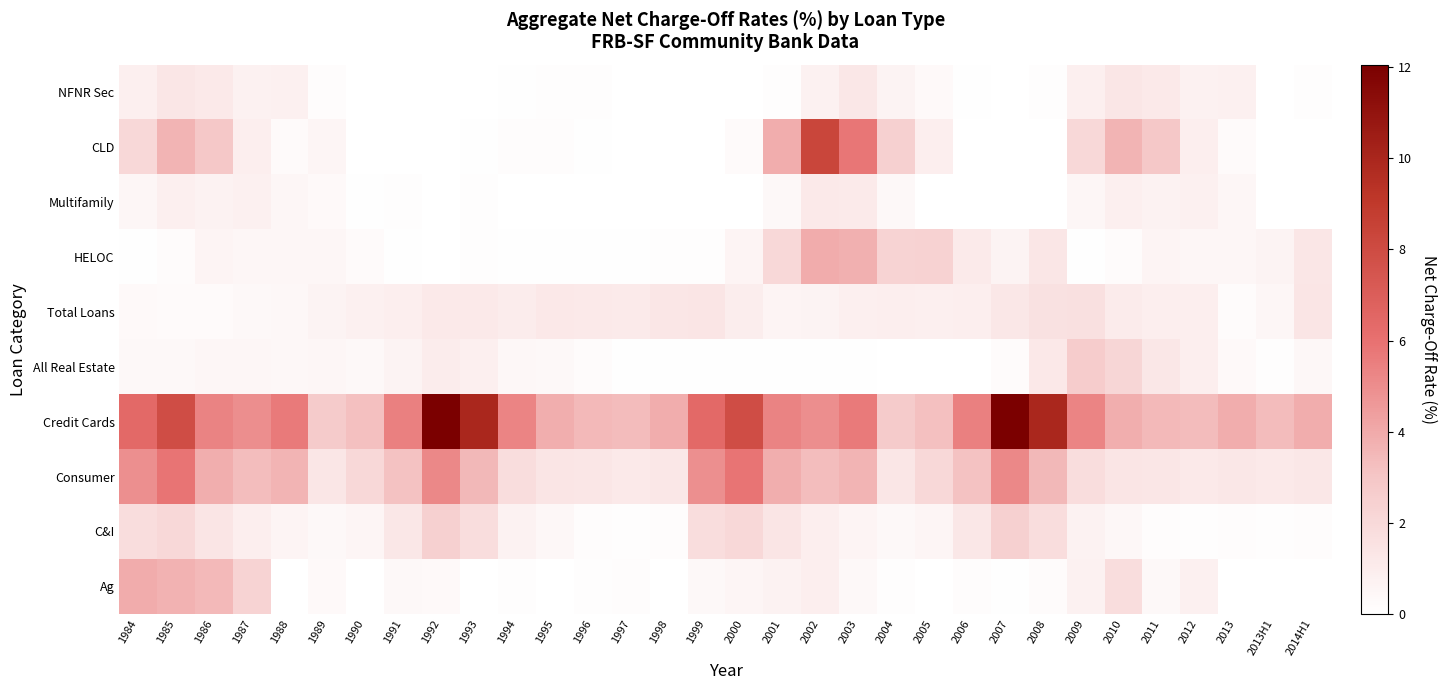

At 1988, list the series in order from smallest to largest.

Ag, CLD, Total Loans, All Real Estate, HELOC, Multifamily, C&I, NFNR Sec, Consumer, Credit Cards